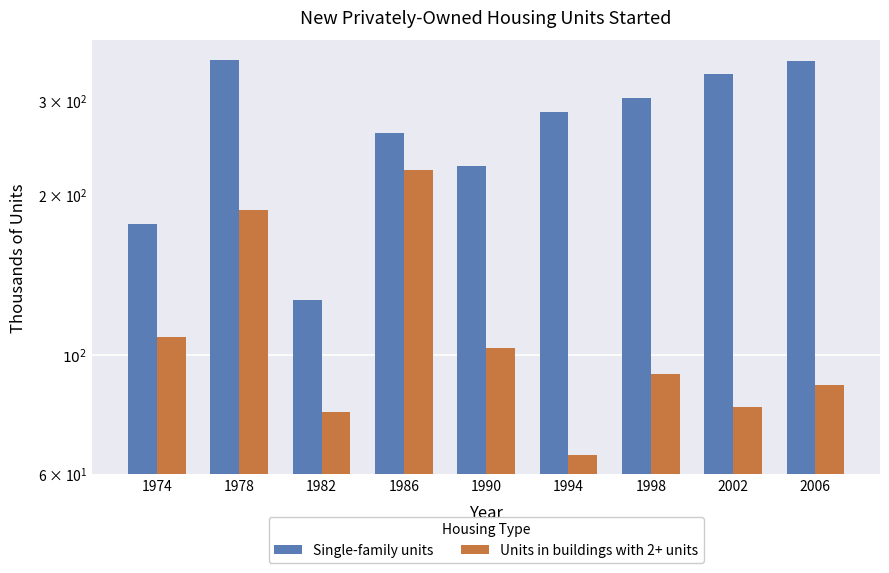

What is the approximate value of Single-family units at 1974?

176